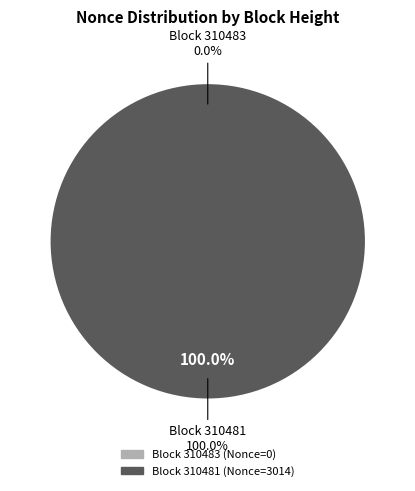

To the nearest percent, what portion does 310481 represent?

100%